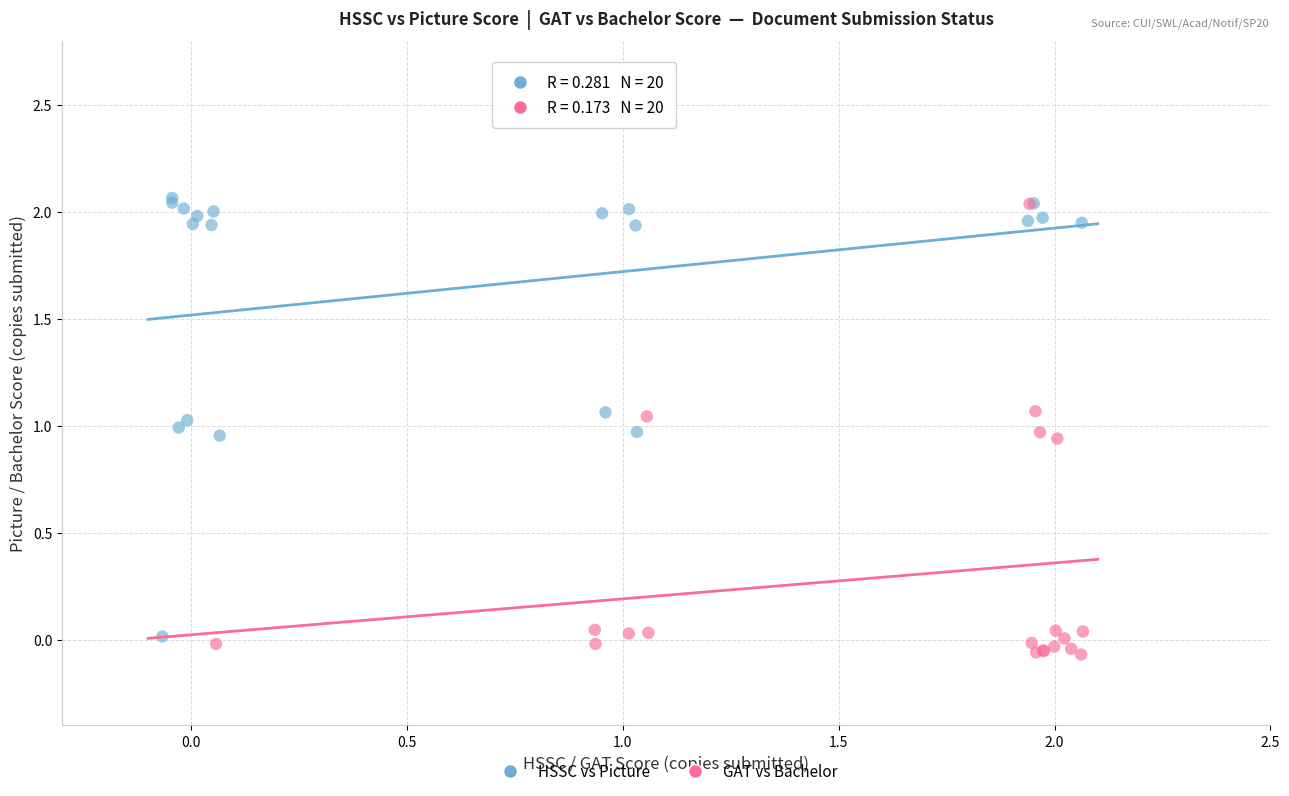

Which series reaches the maximum Y coordinate?

HSSC vs Picture